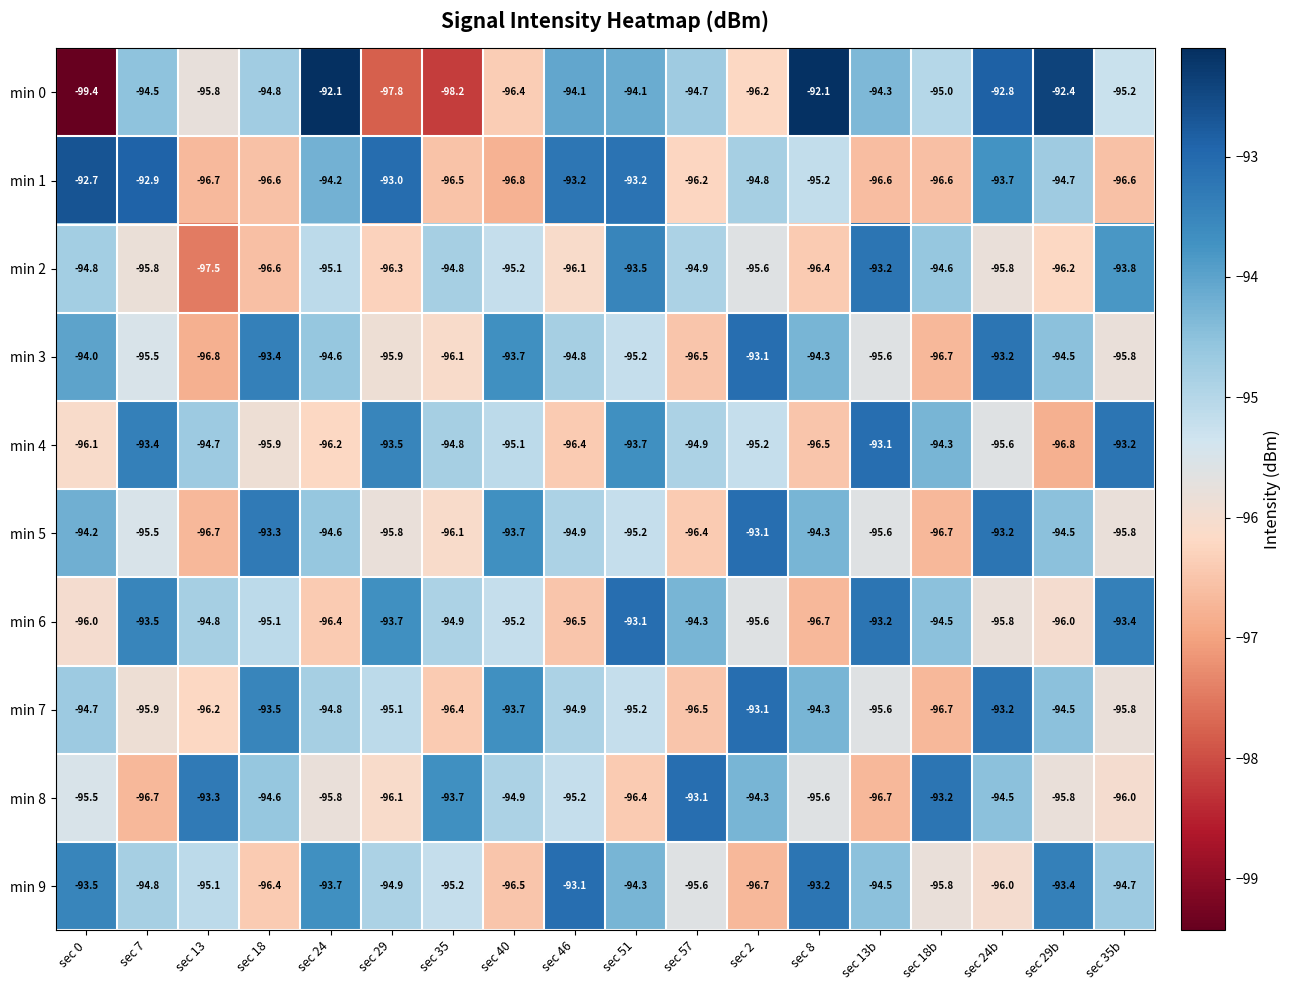

The min 7 series shows -95.1 at sec 29. True or false?

True